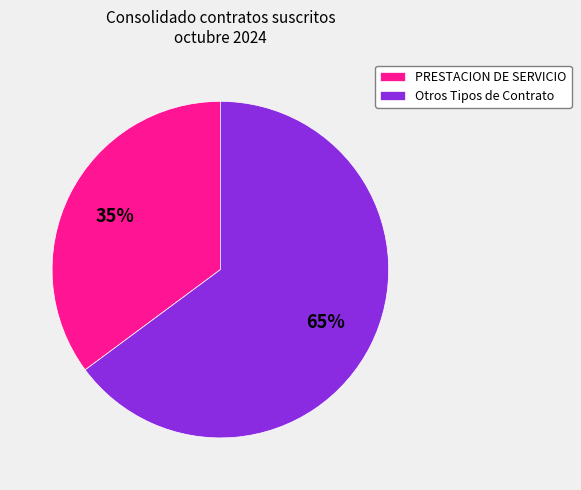

Combined, do Otros Tipos de Contrato and PRESTACION DE SERVICIO account for over 50%?

Yes